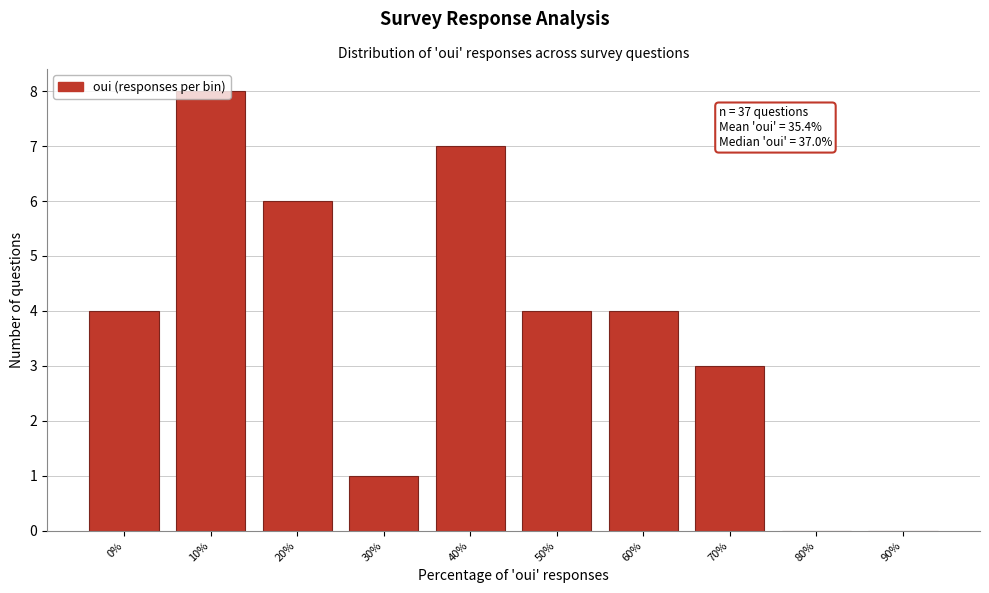

Which has a higher value, 10% or 20%?

10%